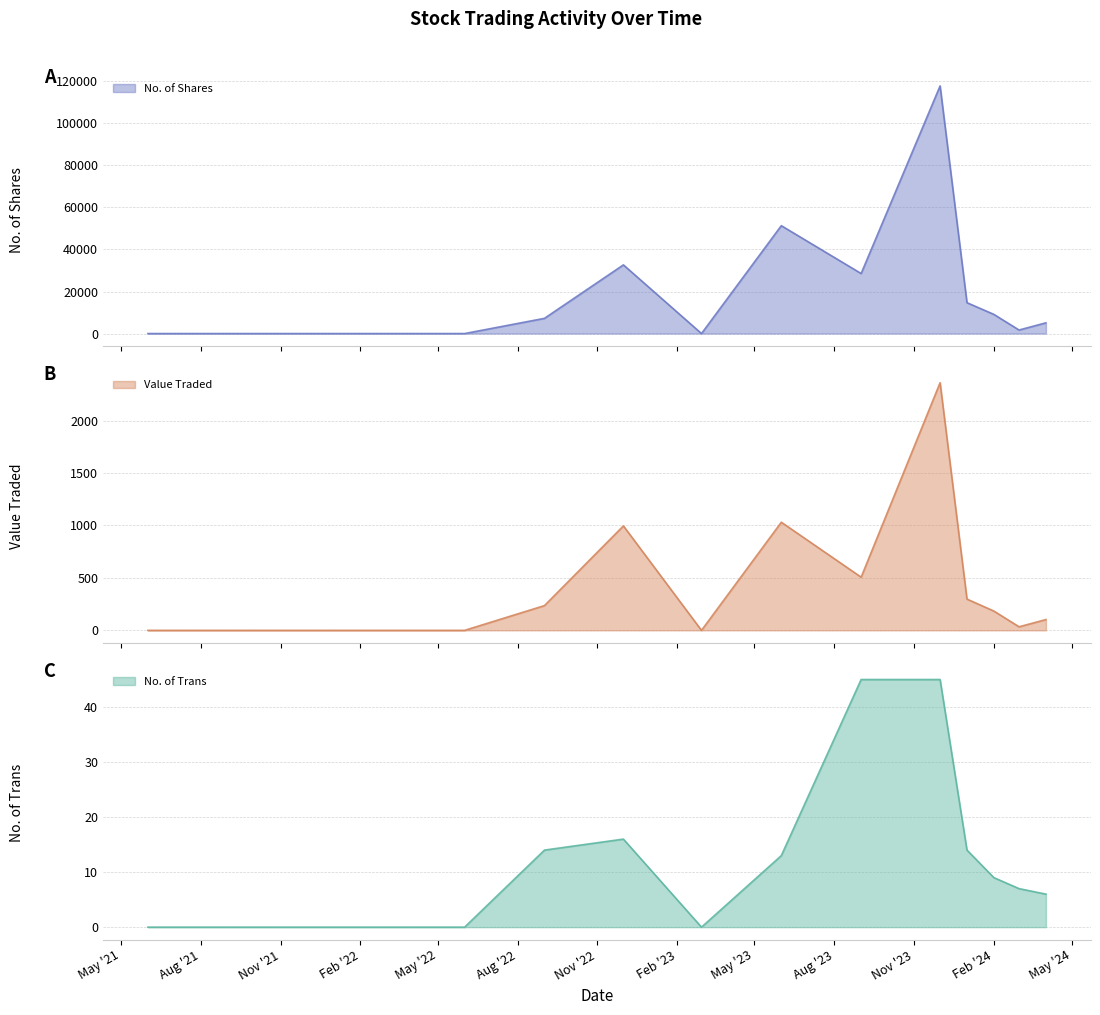

What is the sum of all Value Traded line values?

5750